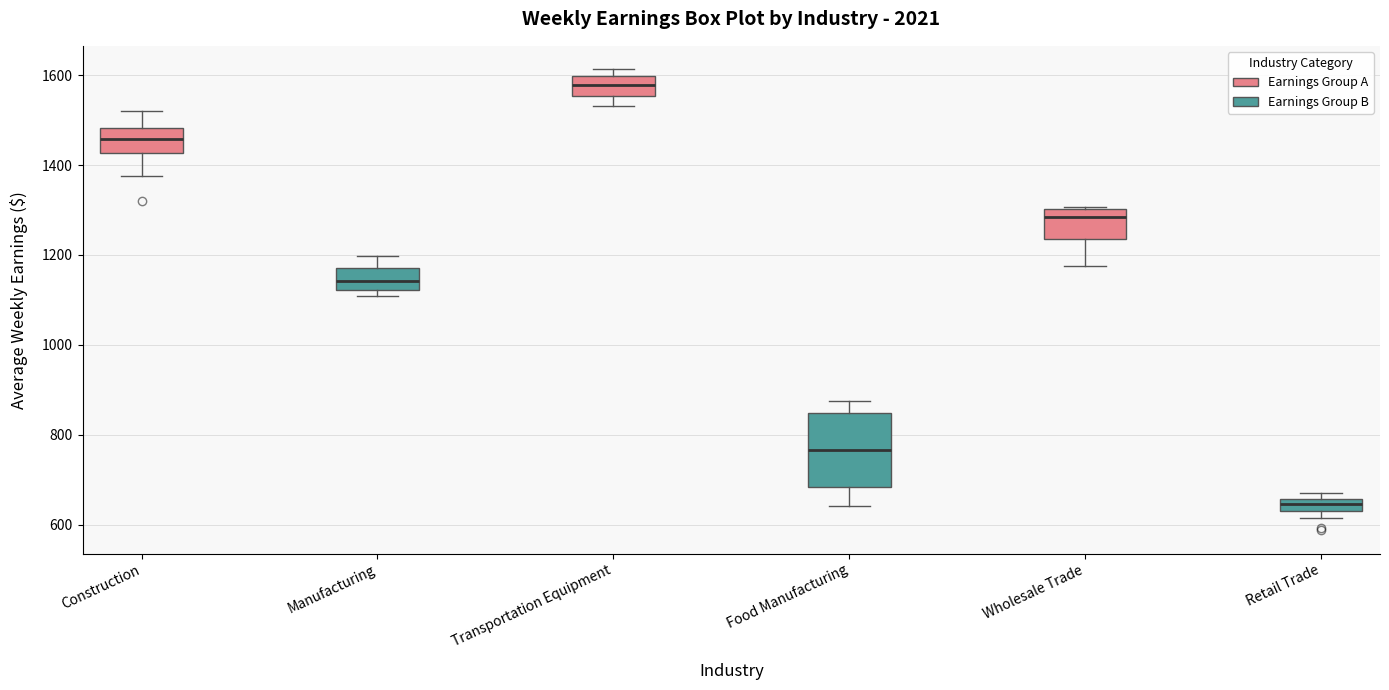

Where is the upper edge of the box for Retail Trade (Earnings Group B) on the y-axis? The values are not printed on the chart, so give them approximately, as read against the axis.

660